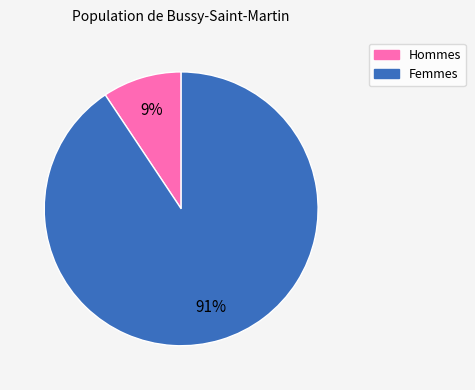

Is there a majority slice in this chart?

Yes